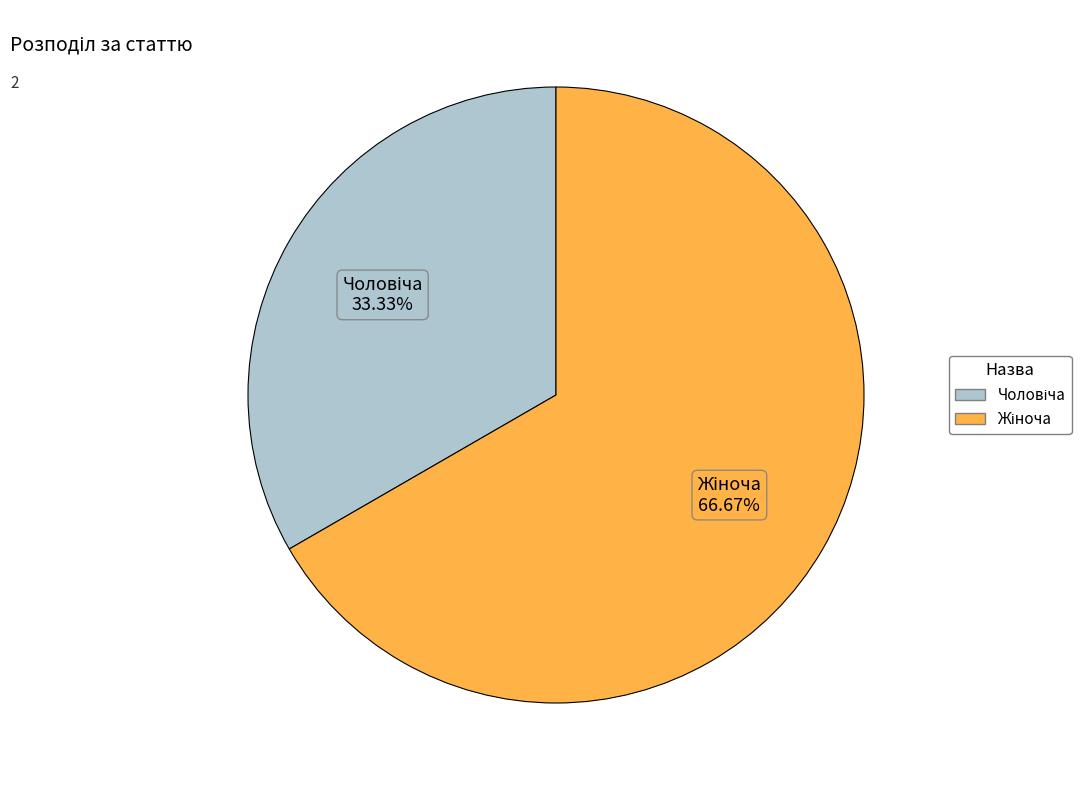

To the nearest percent, what is the difference between the largest and smallest slice percentages?

33%